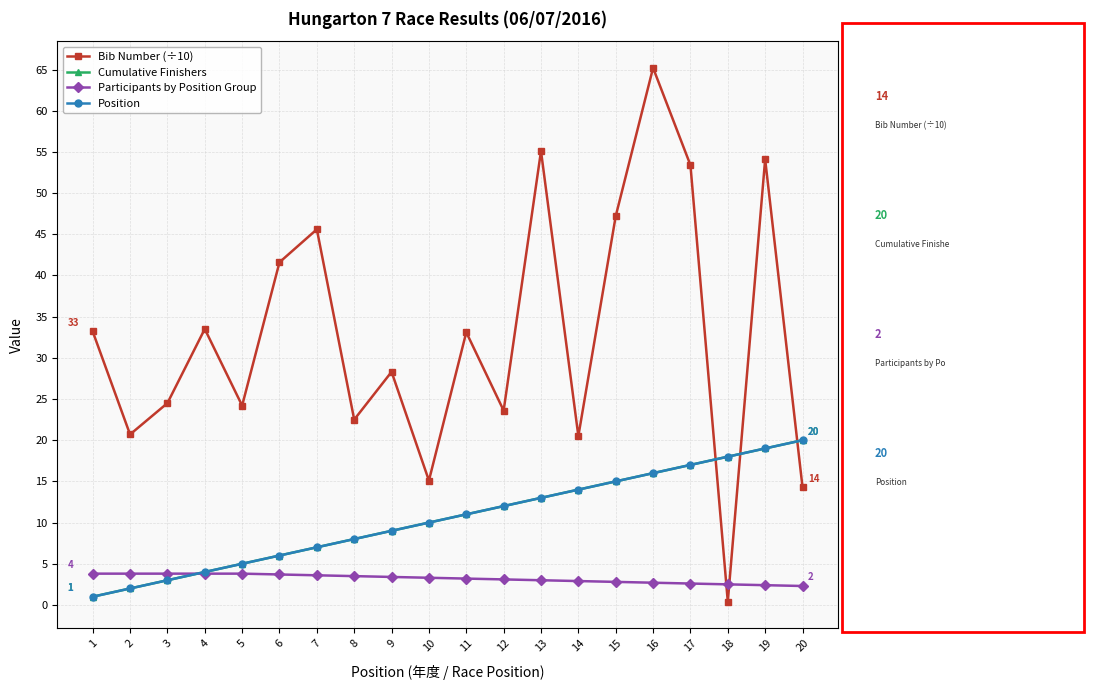

Reading left to right, list all the values displayed in this chart.

Bib Number (÷10): 33.2	20.7	24.5	33.5	24.2	41.6	45.6	22.5	28.3	15.1	33.1	23.6	55.1	20.5	47.2	65.2	53.4	0.4	54.1	14.3
Cumulative Finishers: 1.0	2.0	3.0	4.0	5.0	6.0	7.0	8.0	9.0	10.0	11.0	12.0	13.0	14.0	15.0	16.0	17.0	18.0	19.0	20.0
Participants by Position Group: 3.8	3.8	3.8	3.8	3.8	3.7	3.6	3.5	3.4	3.3	3.2	3.1	3.0	2.9	2.8	2.7	2.6	2.5	2.4	2.3
Position: 1.0	2.0	3.0	4.0	5.0	6.0	7.0	8.0	9.0	10.0	11.0	12.0	13.0	14.0	15.0	16.0	17.0	18.0	19.0	20.0